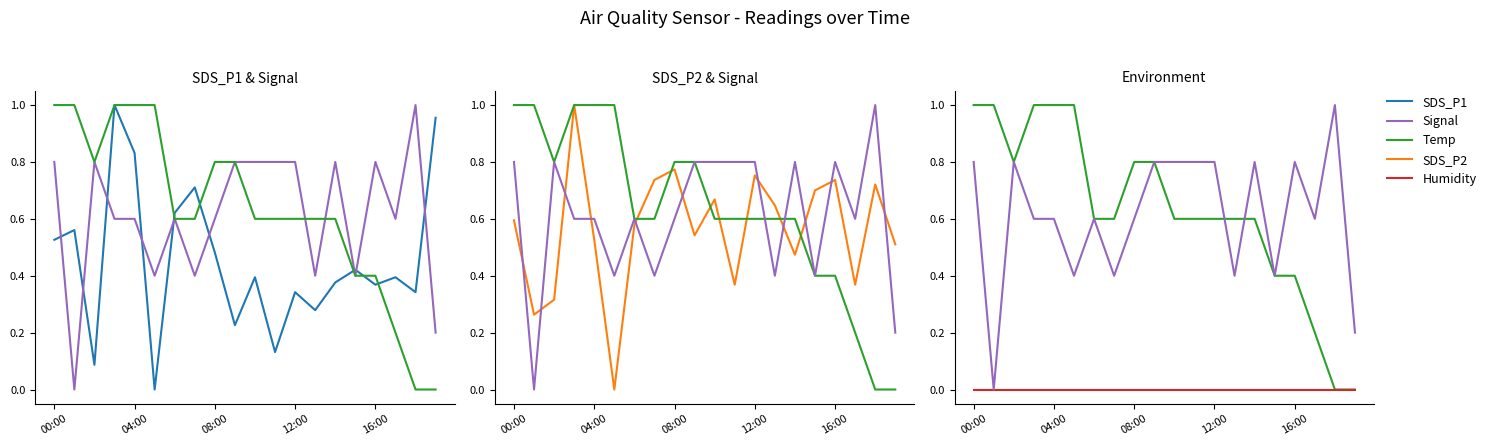

What is the label of the 3rd point from the right?

17